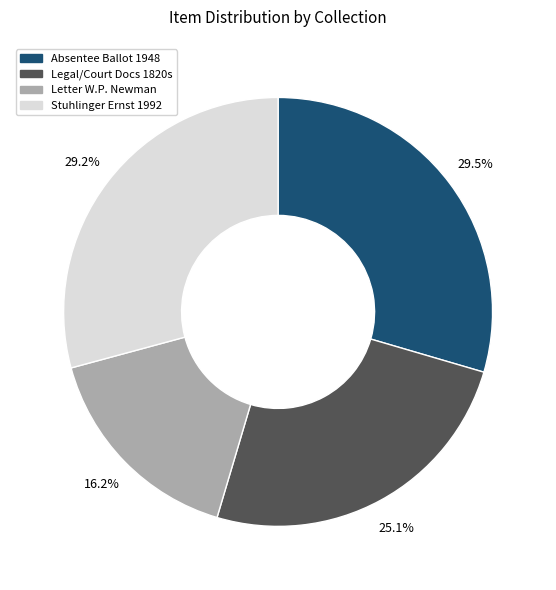

Does any single category account for the majority?

No